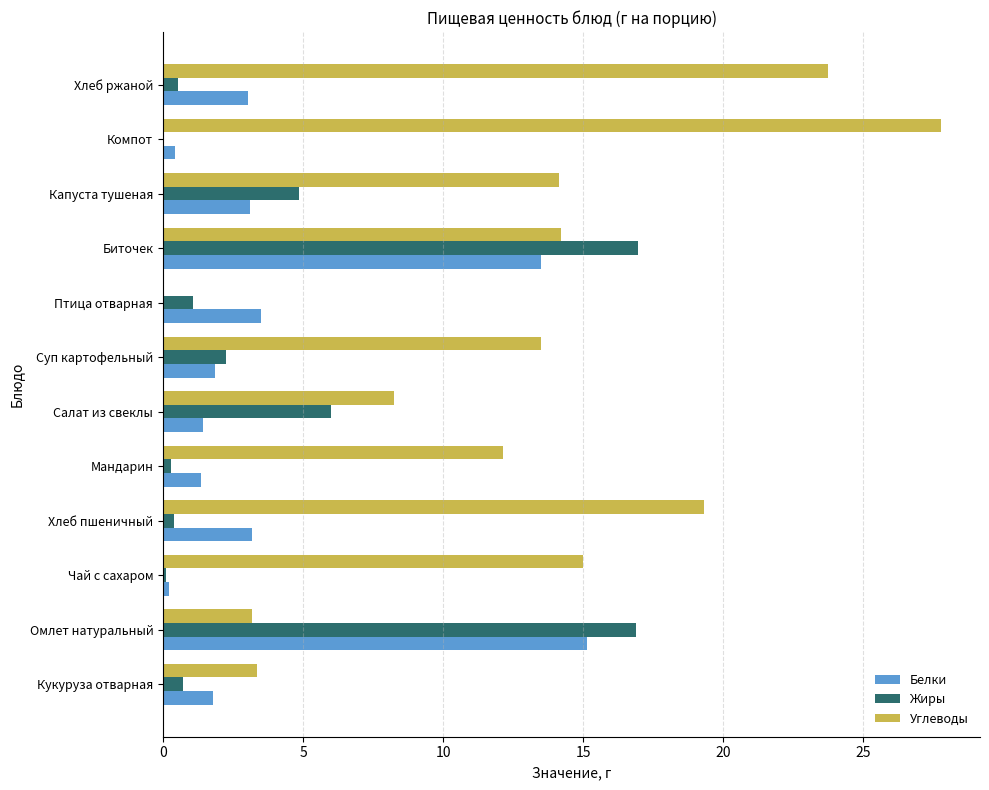

What is the sum of all Белки values?

48.4